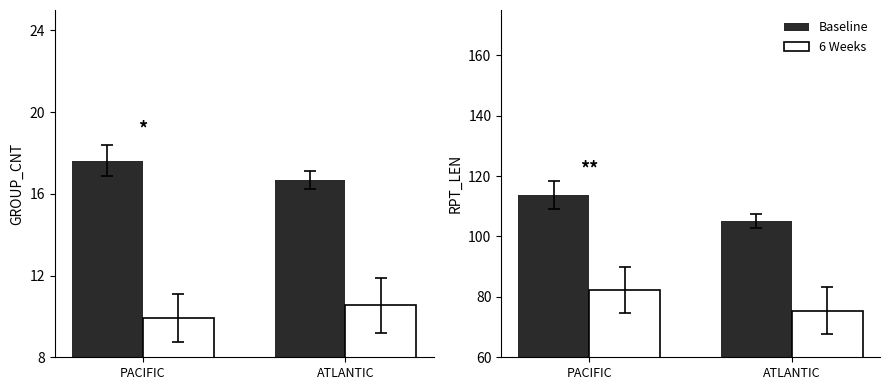

What is the approximate value of 6 Weeks at PACIFIC?

82.3